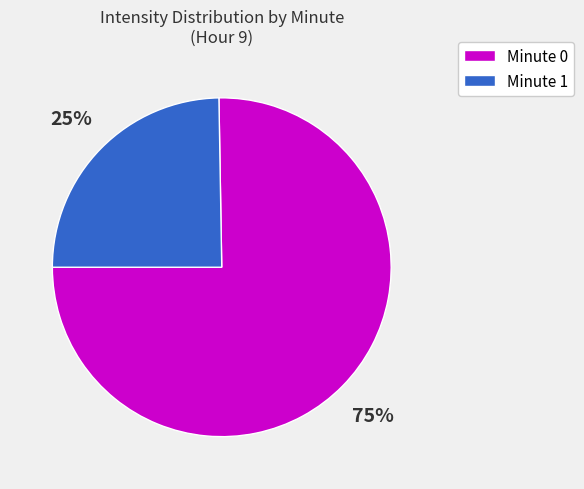

Does Minute 0 represent more than half of the total?

Yes